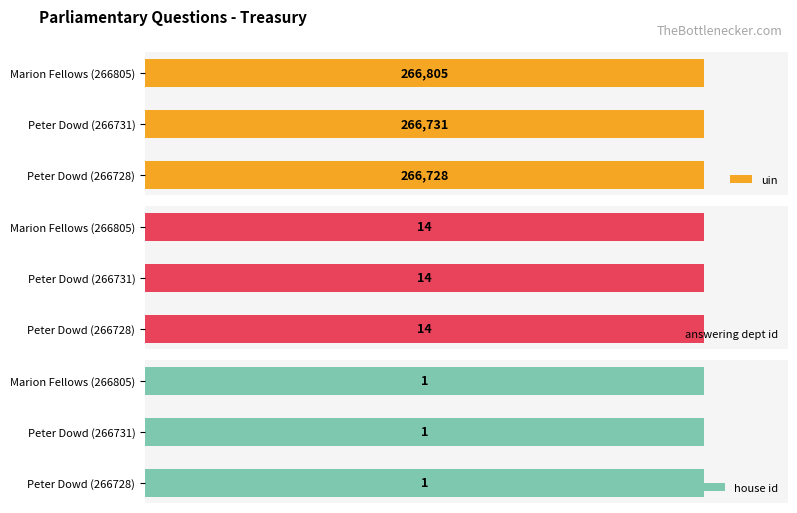

Rank the categories by uin value from highest to lowest.

Marion Fellows (266805), Peter Dowd (266731), Peter Dowd (266728)